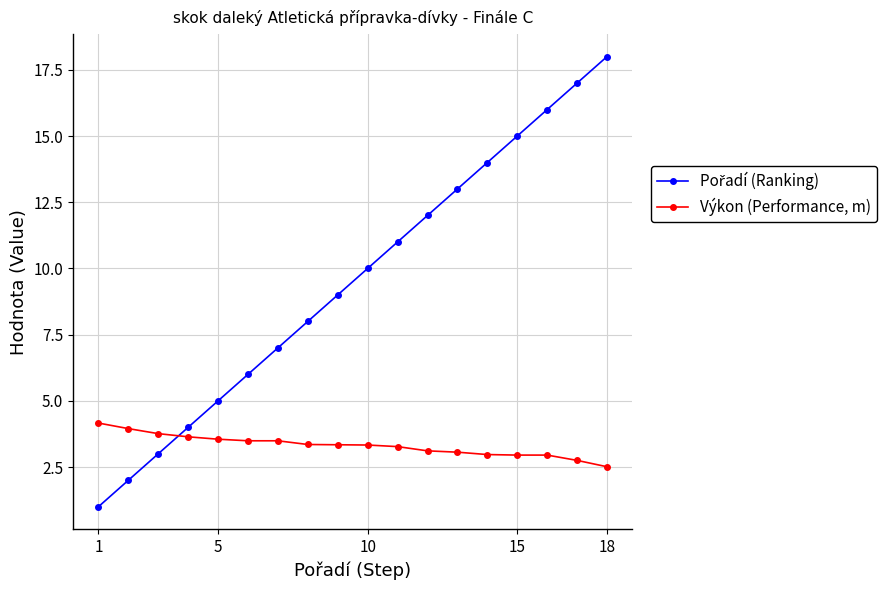

What is the value of the Výkon (Performance, m) point at the 2nd from the left?

4.0